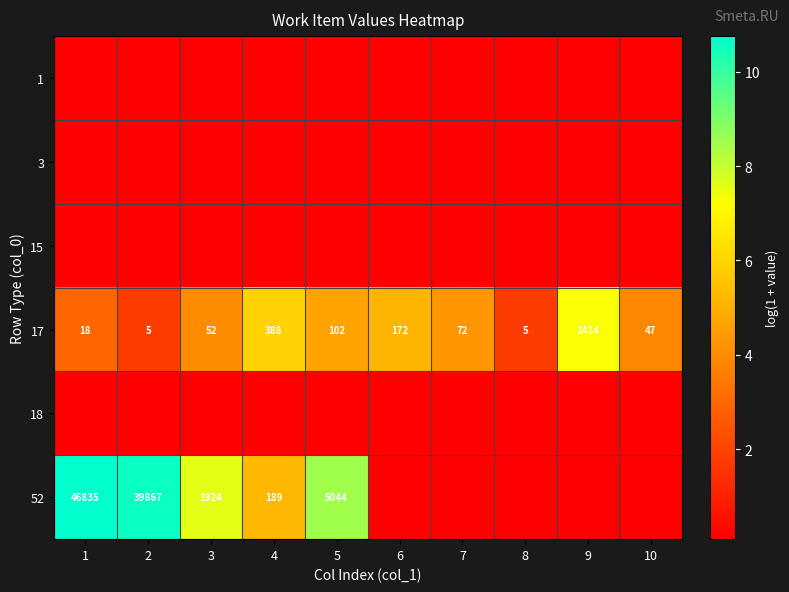

At which category is the sum across all series the highest?

1